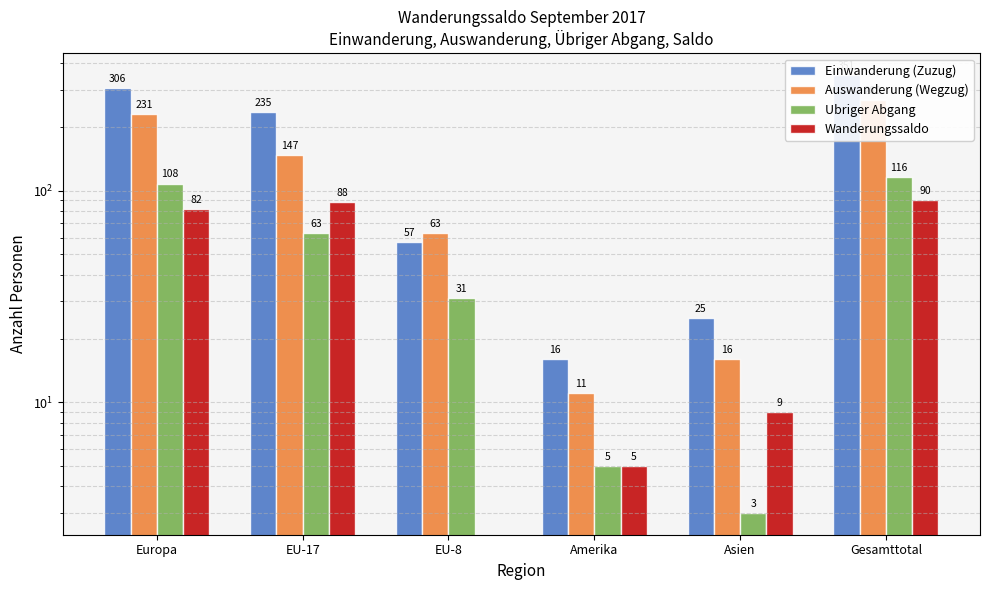

The Wanderungssaldo series shows 139 at Europa. True or false?

False